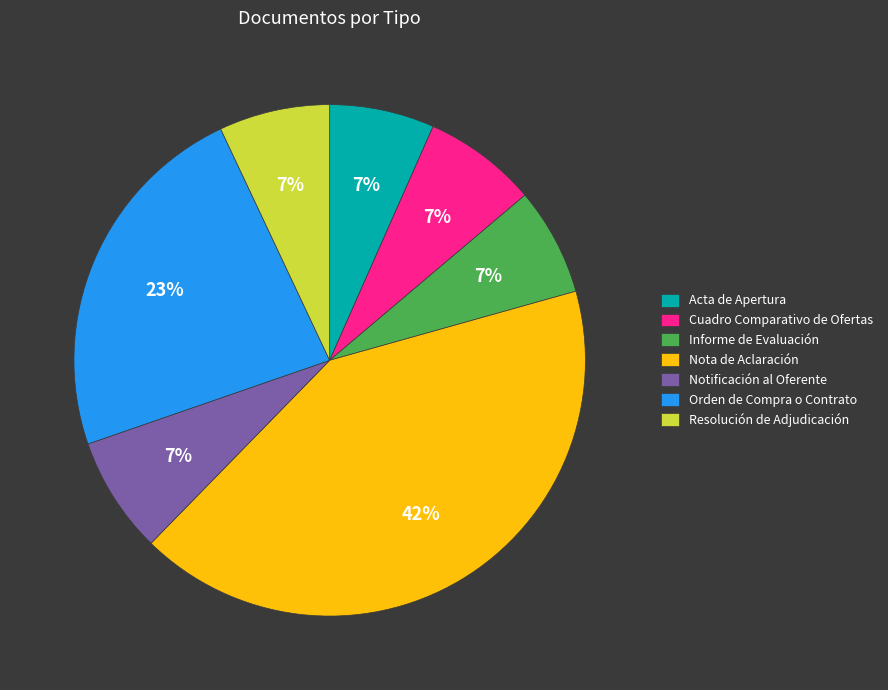

Does Nota de Aclaración account for over 50% of the chart?

No